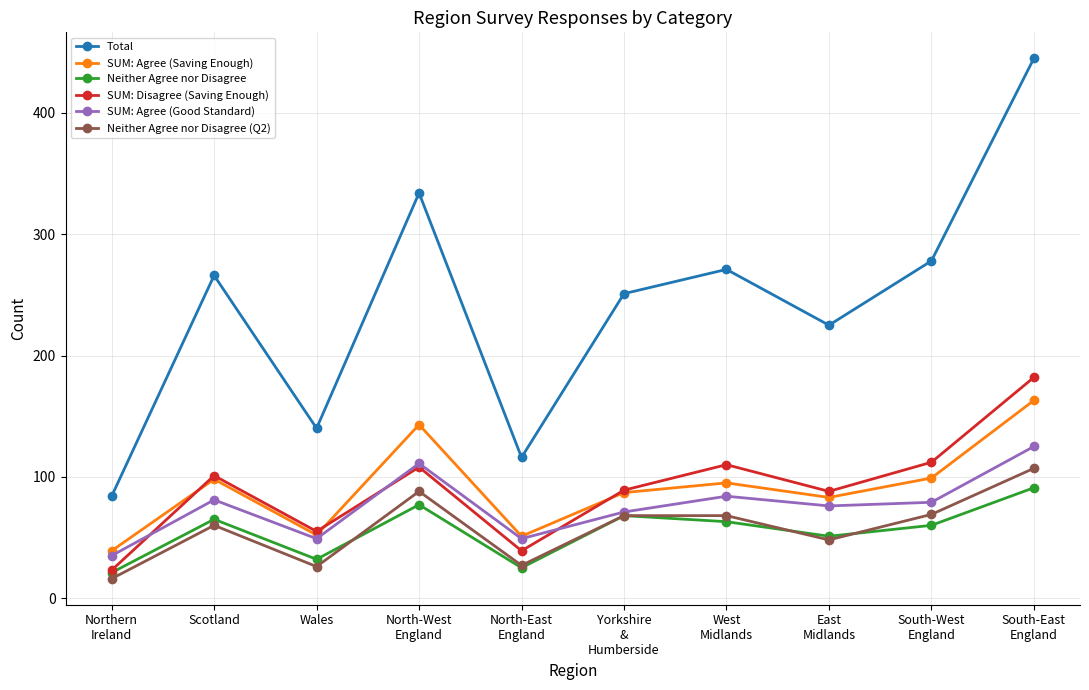

True or false: Total and SUM: Agree (Saving Enough) cross at least once.

False